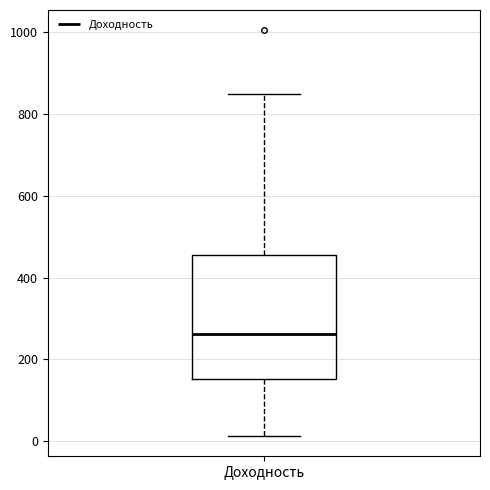

Transcribe this box plot: give where the median line is, the range the box spans, and where the two whiskers end, as read against the y-axis. The values are not printed on the chart, so give them approximately, as read against the axis.

median 260, box 160 to 460, whiskers 20 to 840